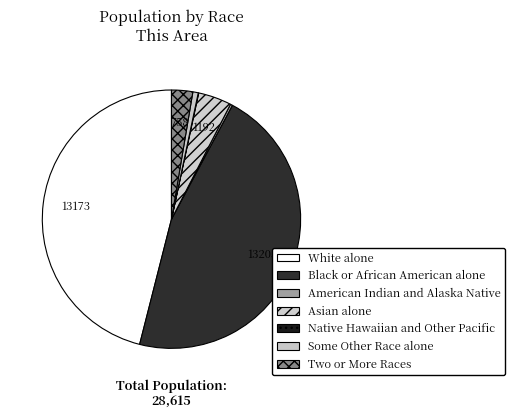

How many segments does this pie chart have?

7